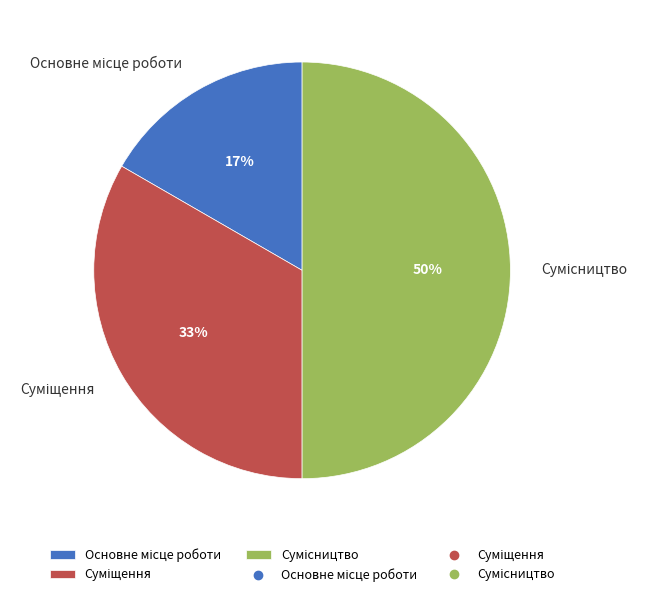

To the nearest percent, what is the difference between the largest and smallest slice percentages?

33%